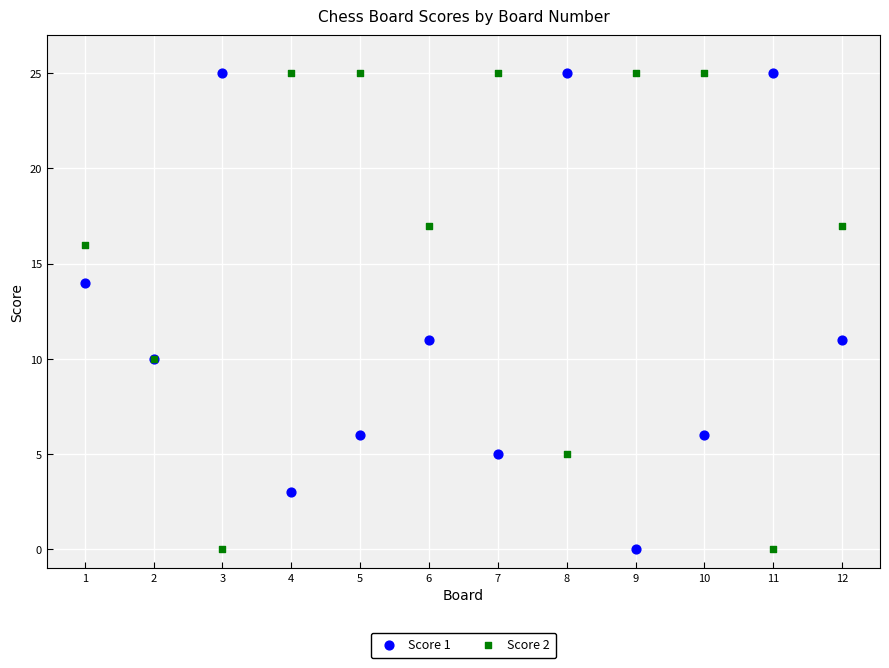

What are all the series names shown in the legend?

Score 1, Score 2